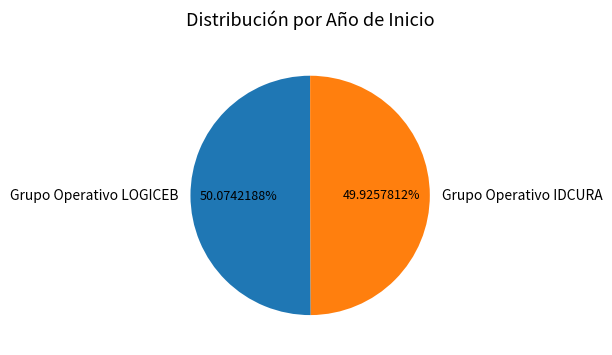

To the nearest percent, what percentage of the pie is Grupo Operativo IDCURA?

50%